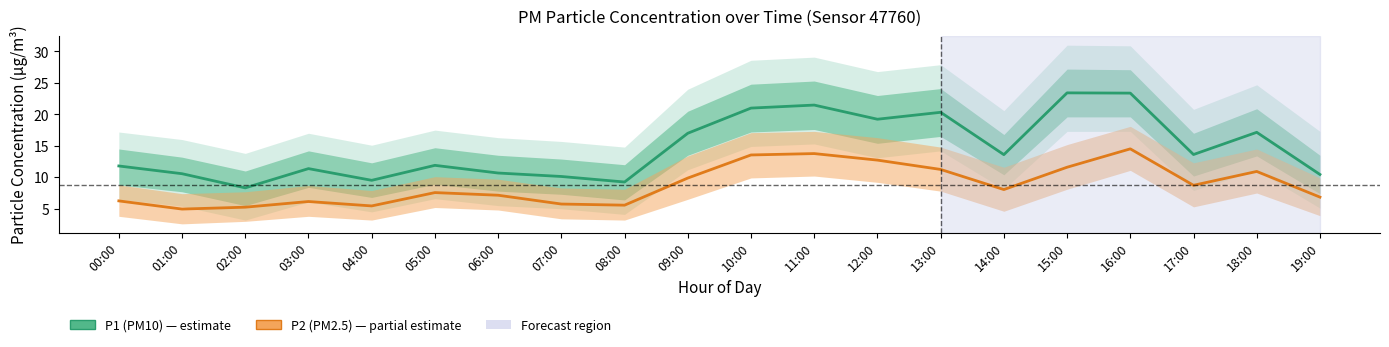

True or false: P2 (PM2.5) and P1 (PM10) cross at least once.

False